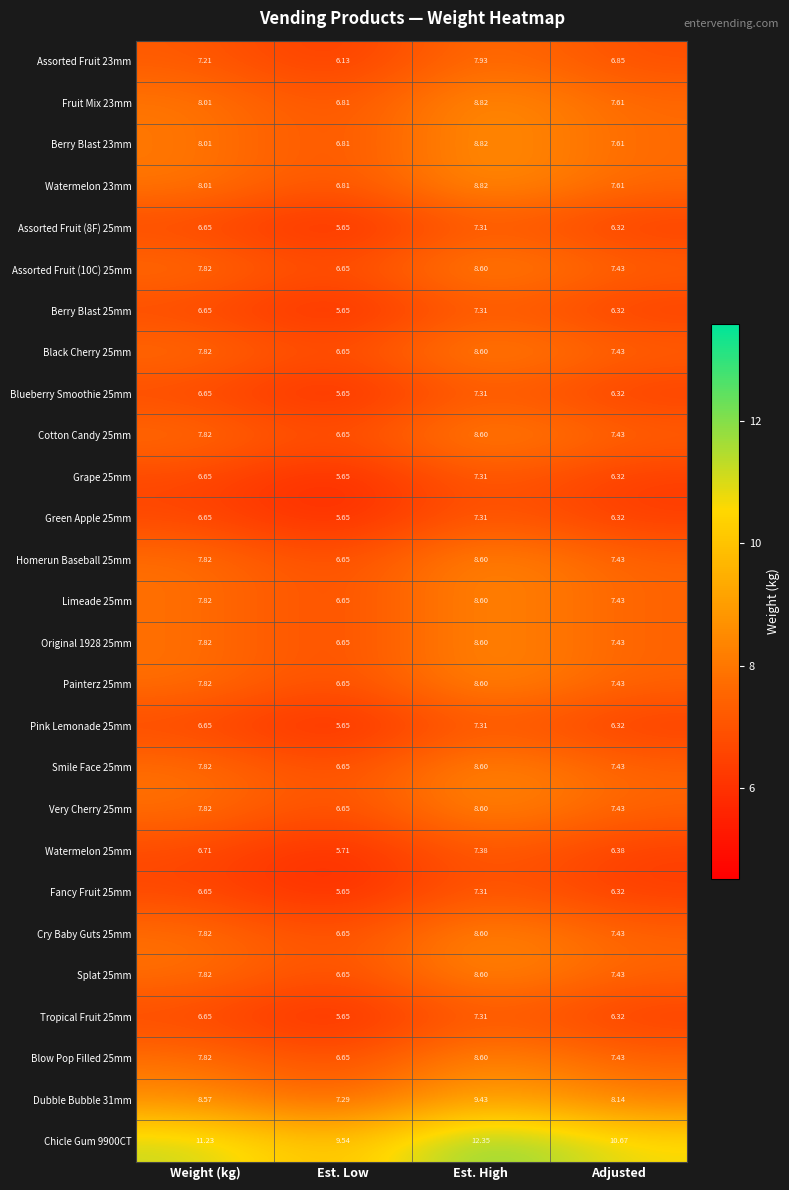

Is the value of Splat 25mm at Adjusted greater than the value of Watermelon 25mm at Est. Low?

Yes